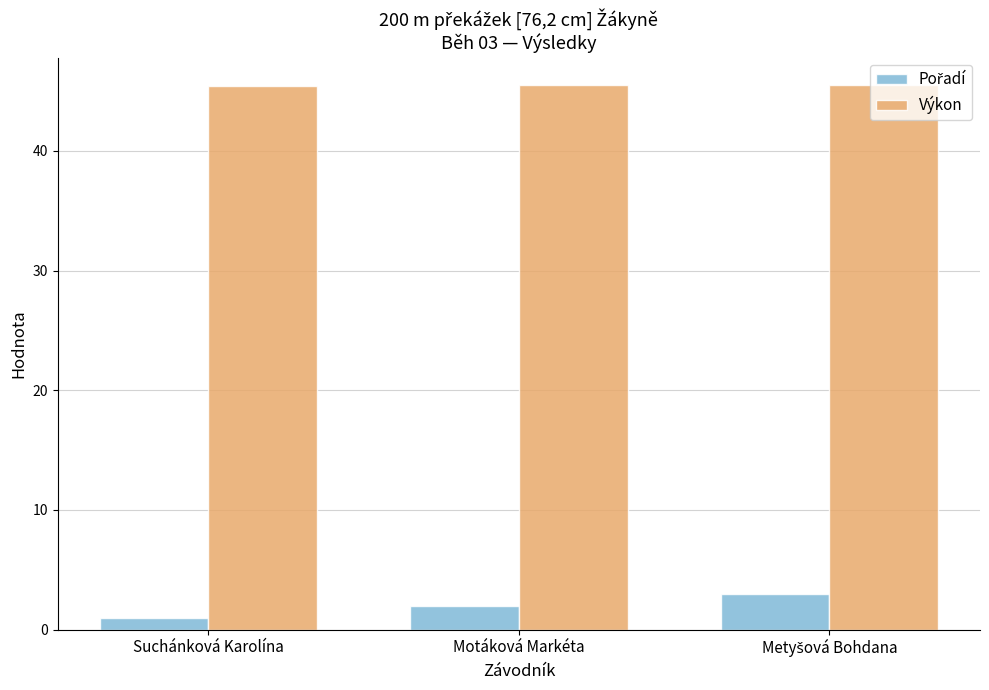

What is the approximate value of Výkon at Suchánková Karolína?

45.4